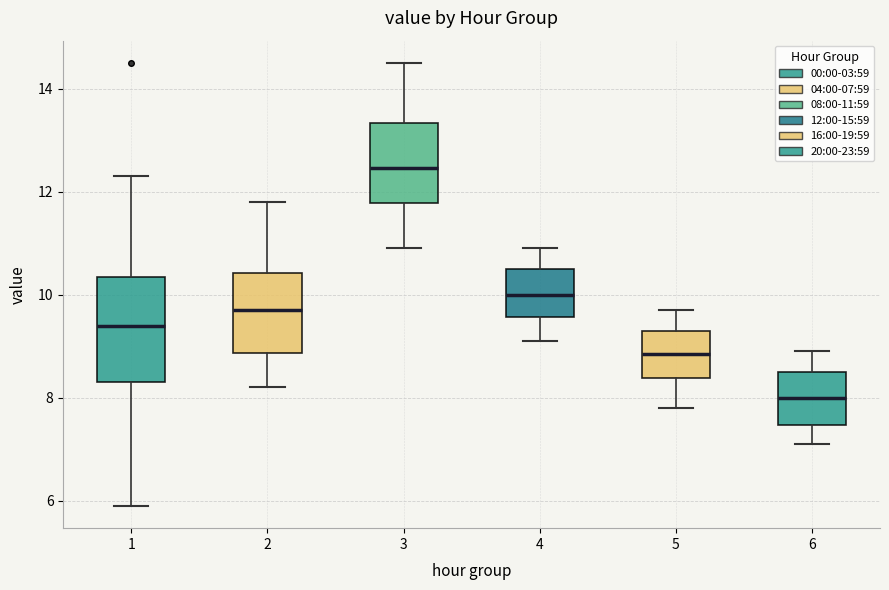

Comparing the boxes themselves (not the whiskers), which one is the tallest?

1